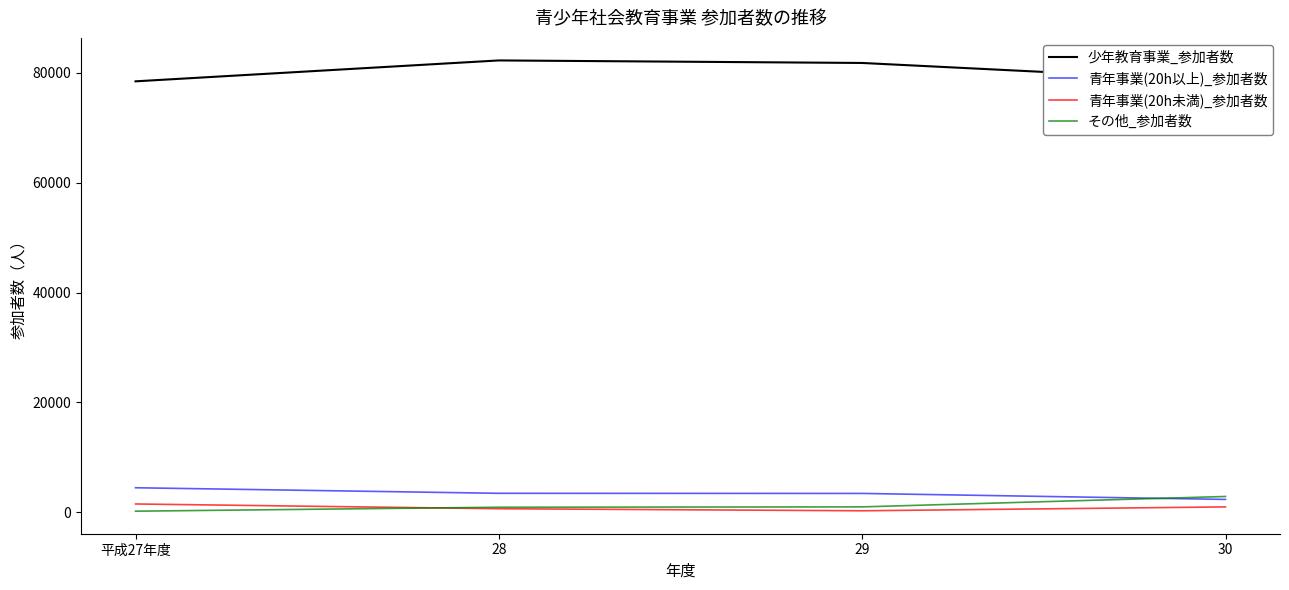

After their last crossing, which series has the higher values: その他_参加者数 or 青年事業(20h以上)_参加者数?

その他_参加者数